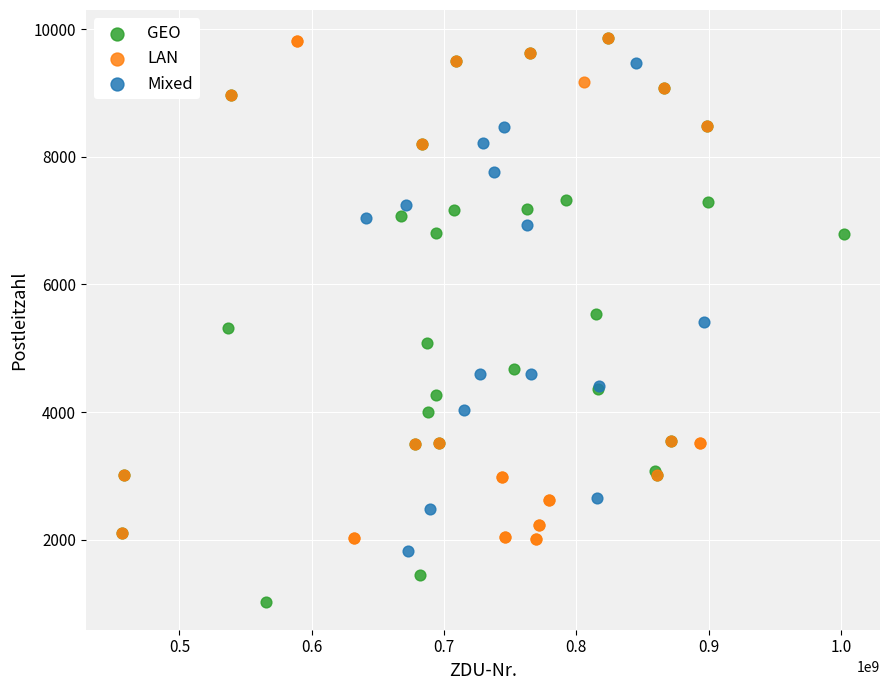

Which series has the largest Y range (max minus min)?

GEO